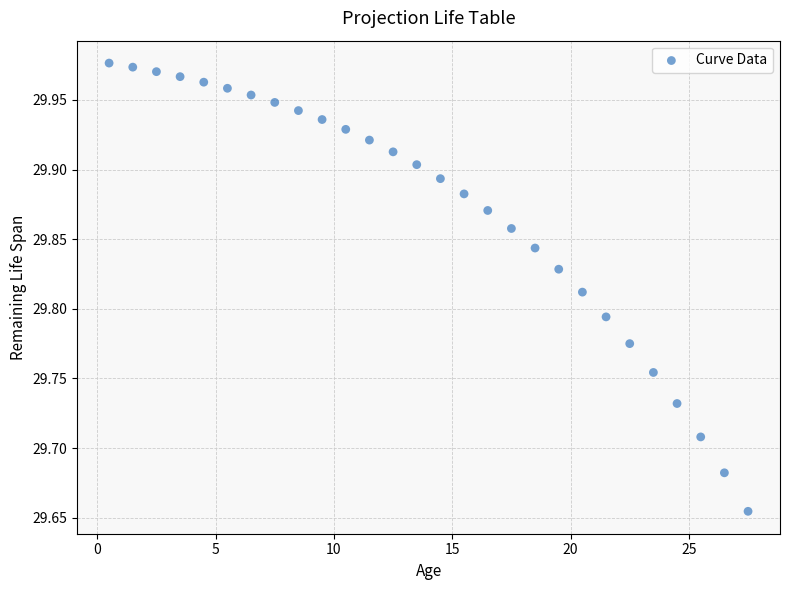

What is the range of X values (max minus min)?

27.0